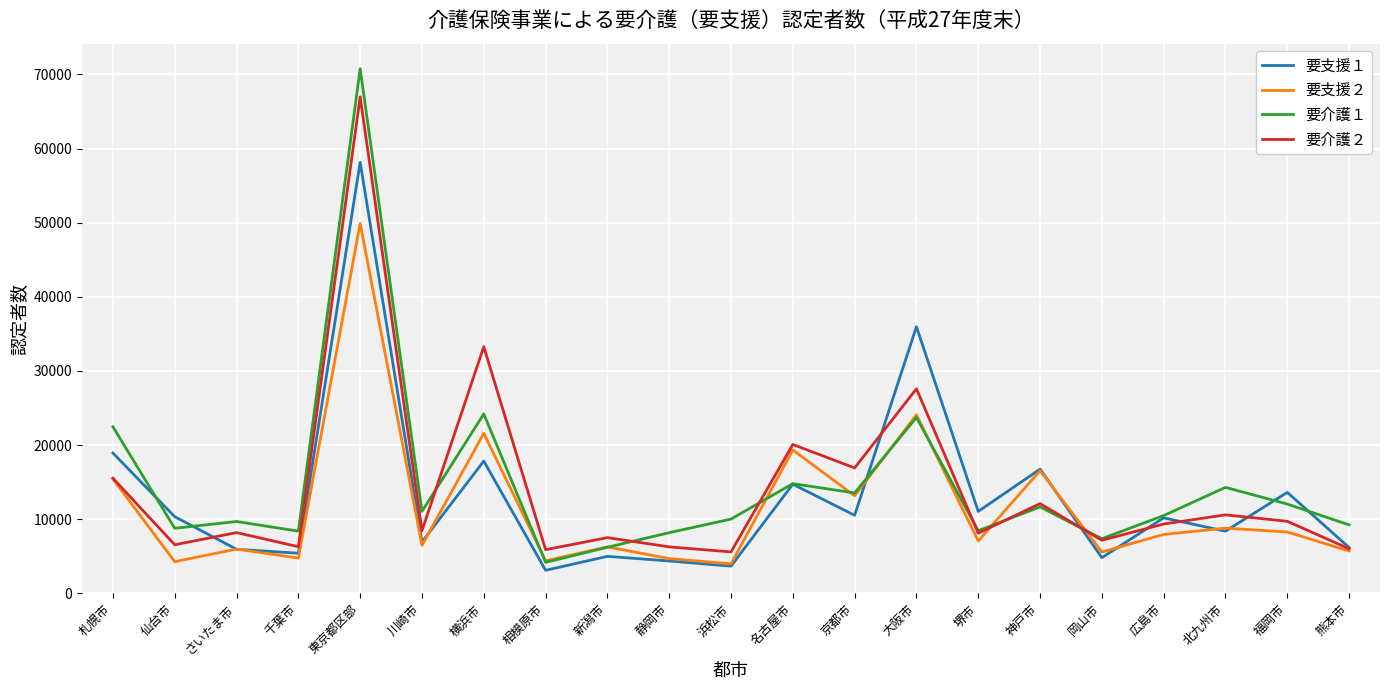

What position from the right is 相模原市?

14